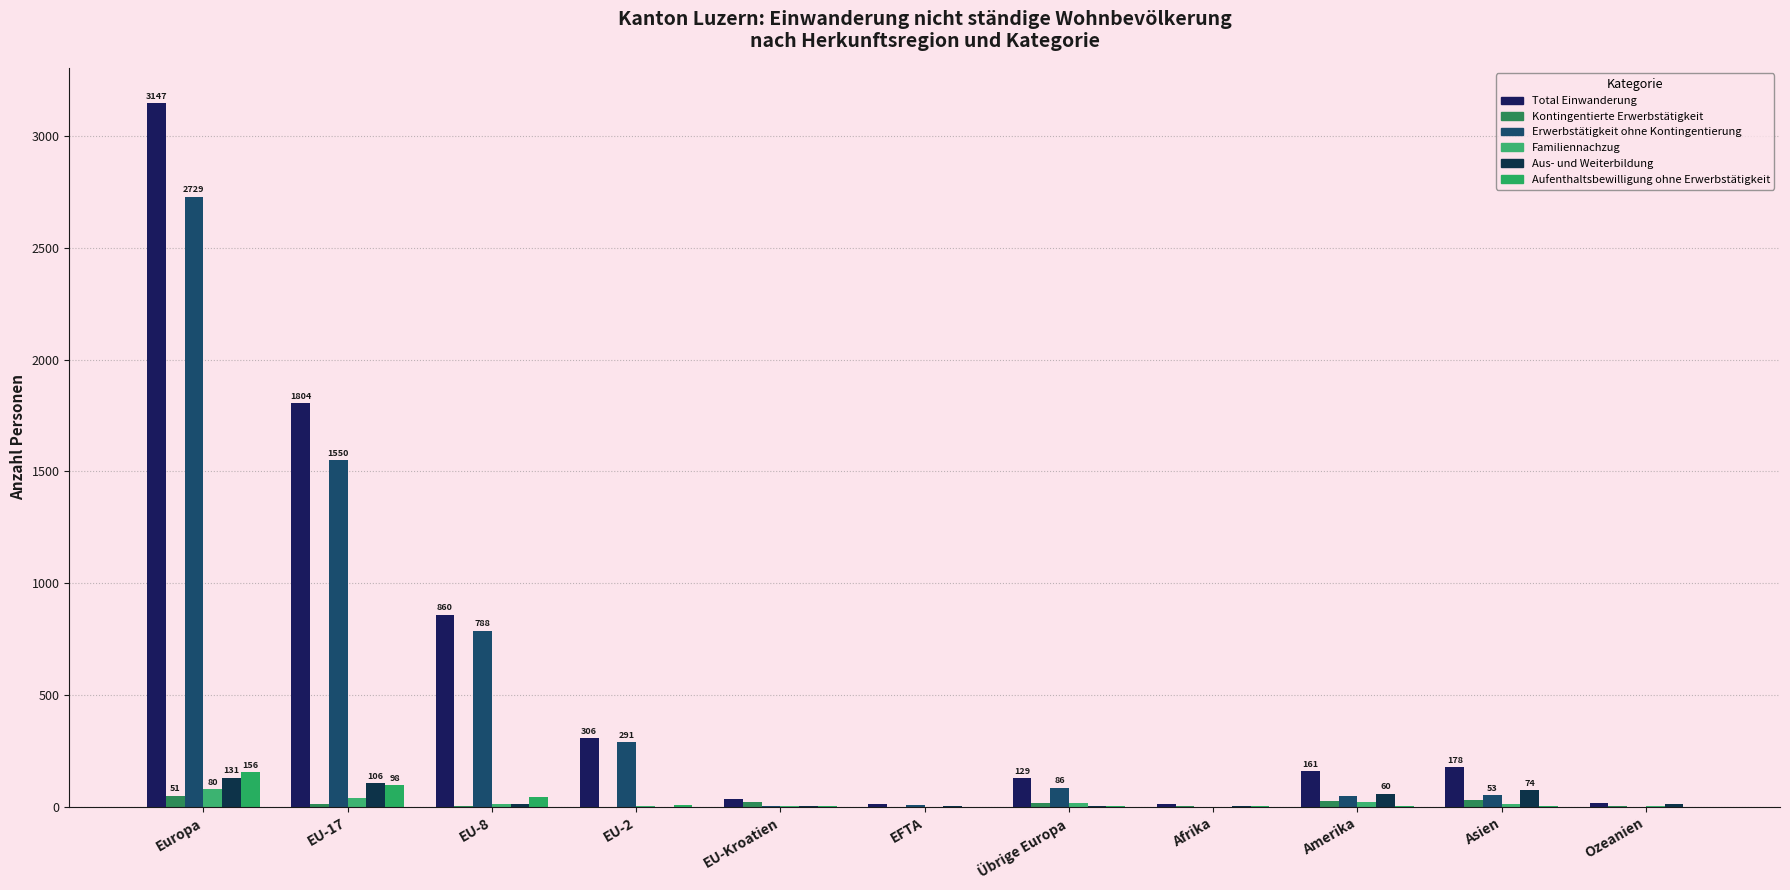

What is the difference between the Familiennachzug values at Ozeanien and EU-2?

3